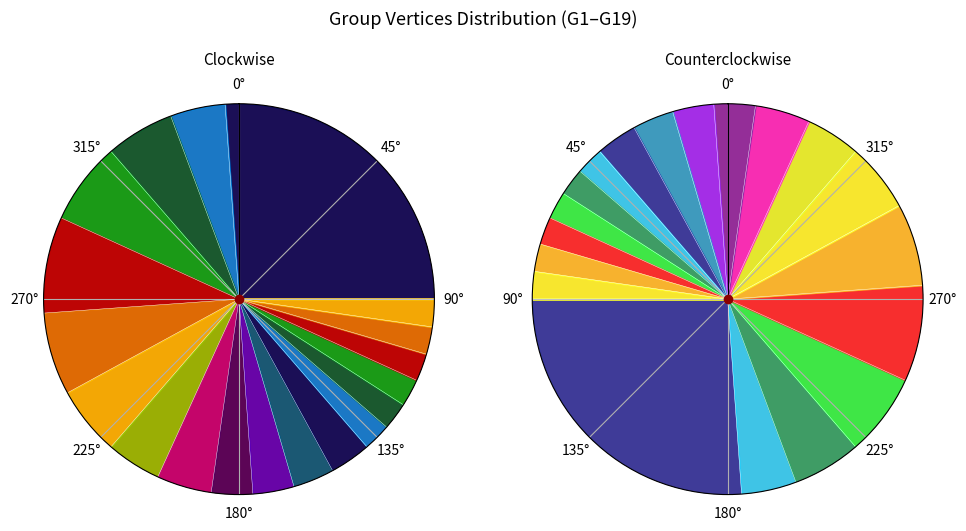

True or false: G15 accounts for 16% of the total.

False